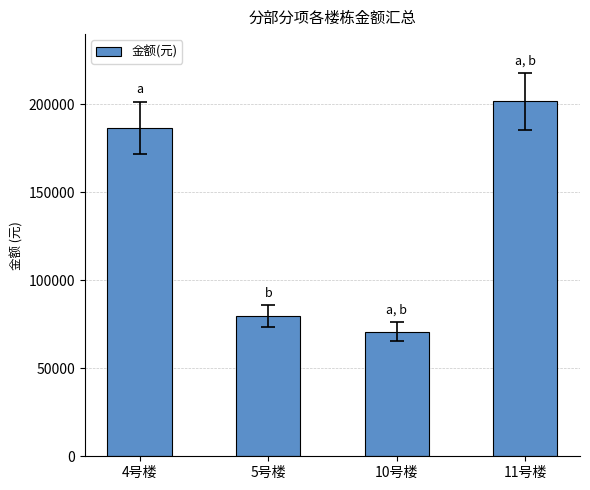

Reading left to right, list all the values displayed in this chart.

186655.6	79592.8	70925.5	201888.8